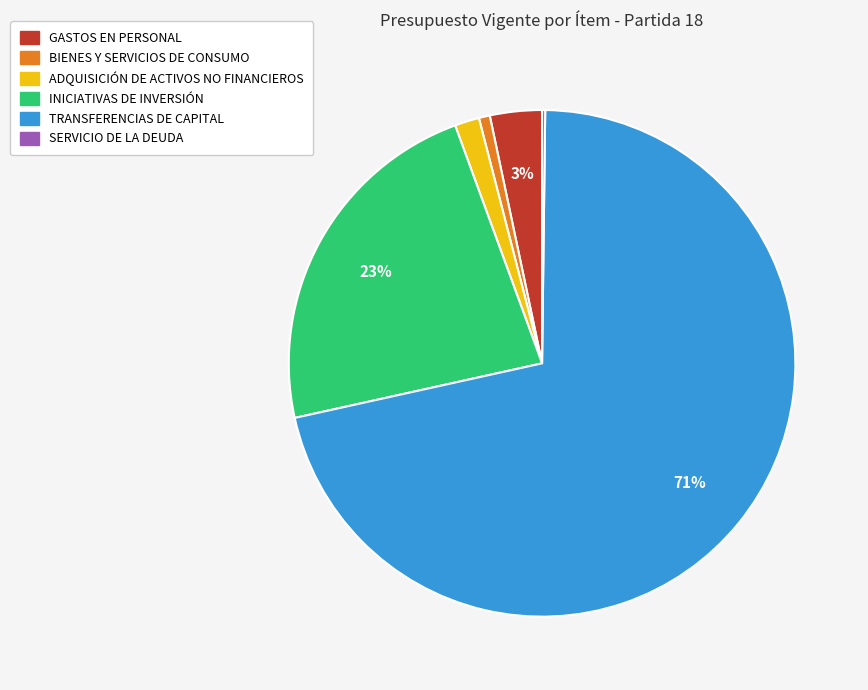

Do TRANSFERENCIAS DE CAPITAL and INICIATIVAS DE INVERSIÓN together represent more than half of the pie?

Yes